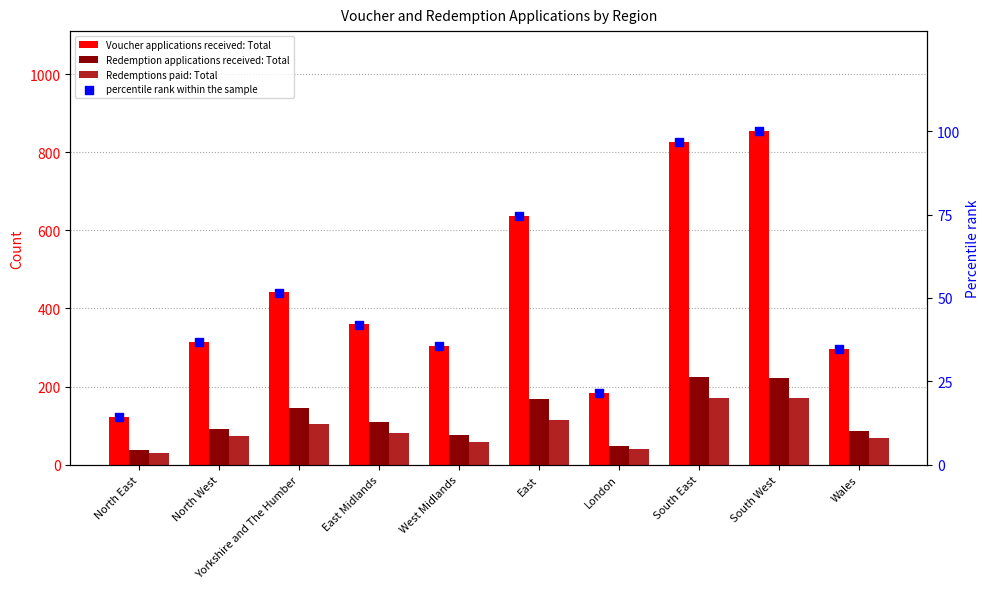

Which series reaches the minimum Y coordinate?

percentile rank within the sample